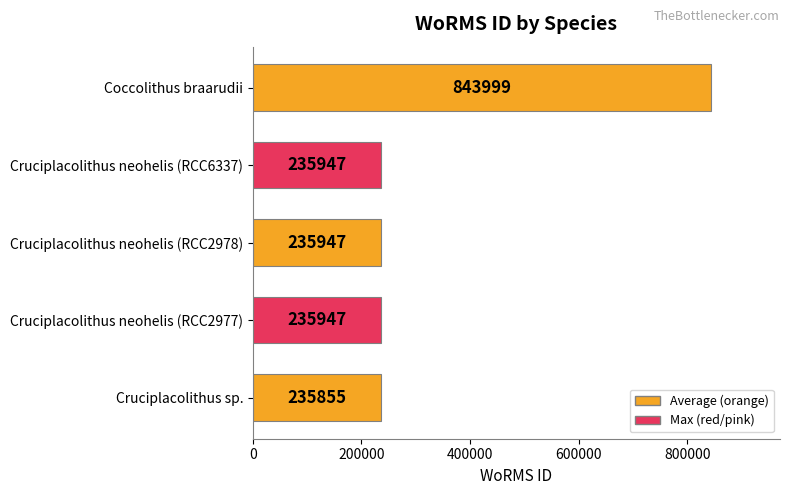

What is the smallest value displayed?

235855